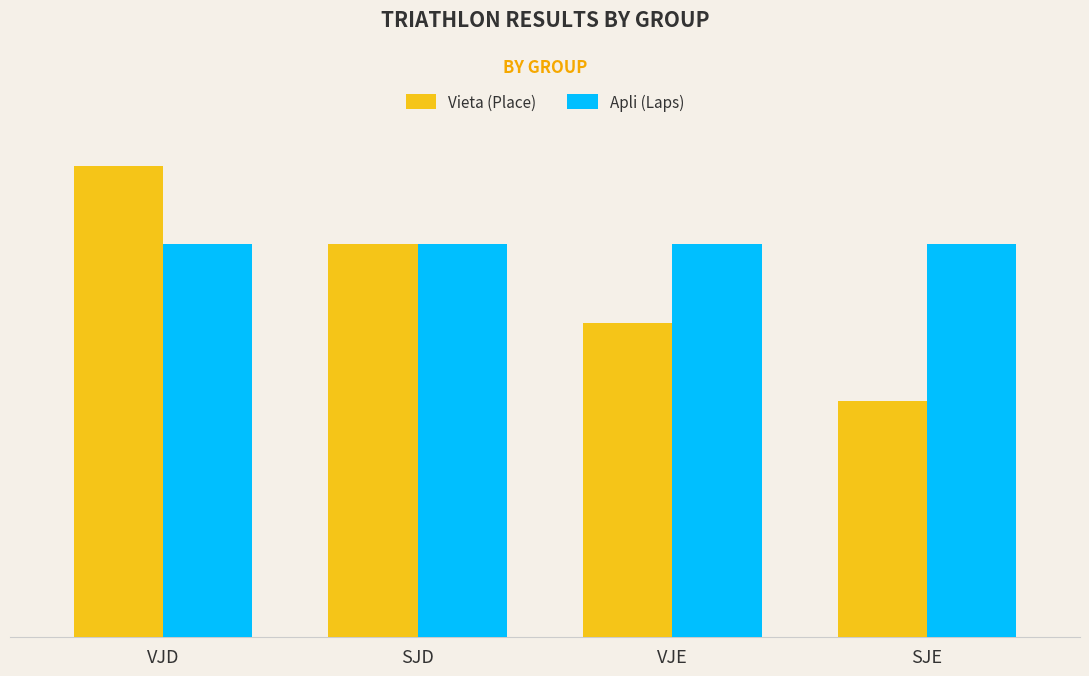

Reading left to right, what are all the values shown in this chart?

Vieta (Place): 6	5	4	3
Apli (Laps): 5	5	5	5